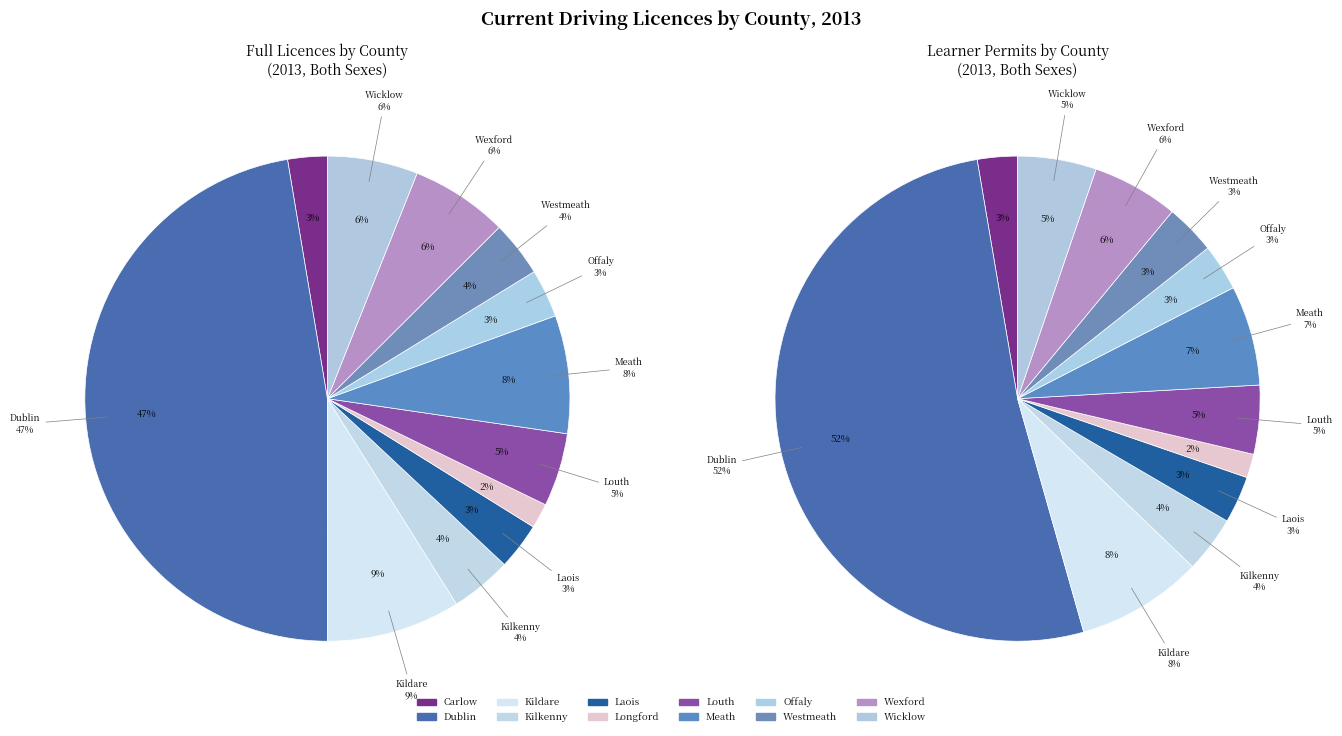

How many segments does this pie chart have?

12